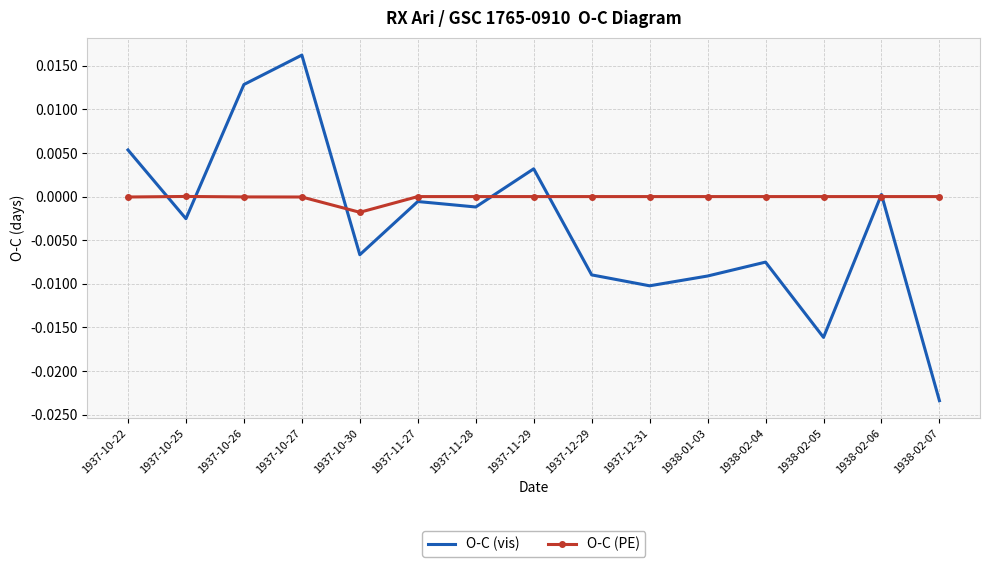

Which series changed the most between 1937-11-27 and 1938-01-03?

O-C (vis)